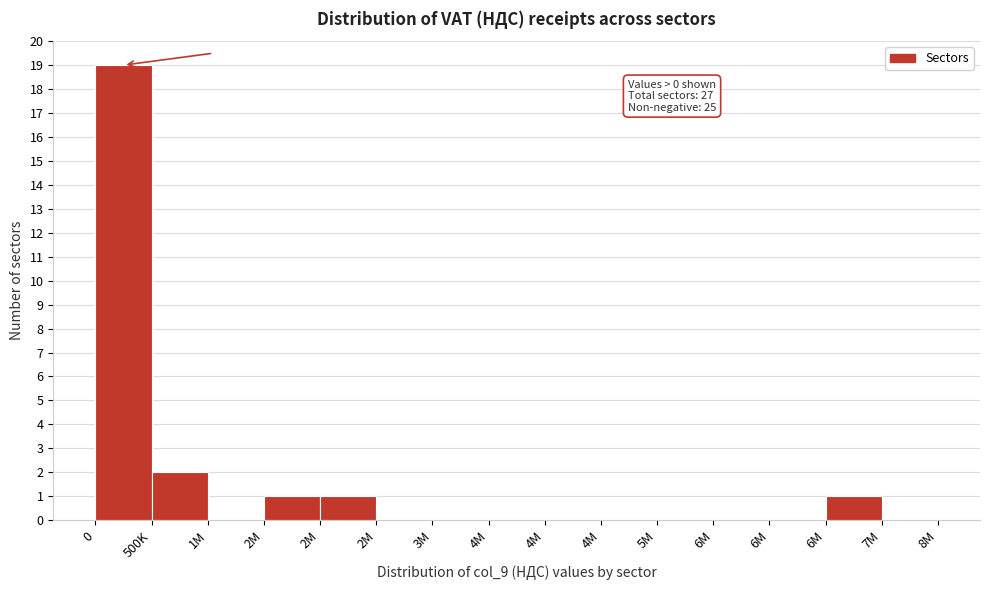

How many data points does each series have?

15